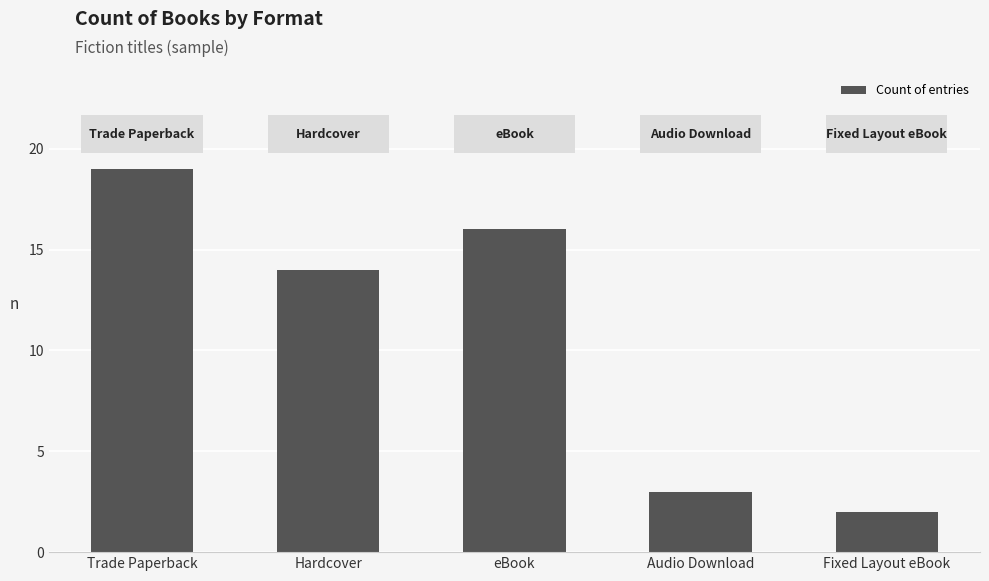

What position from the left is Hardcover?

2